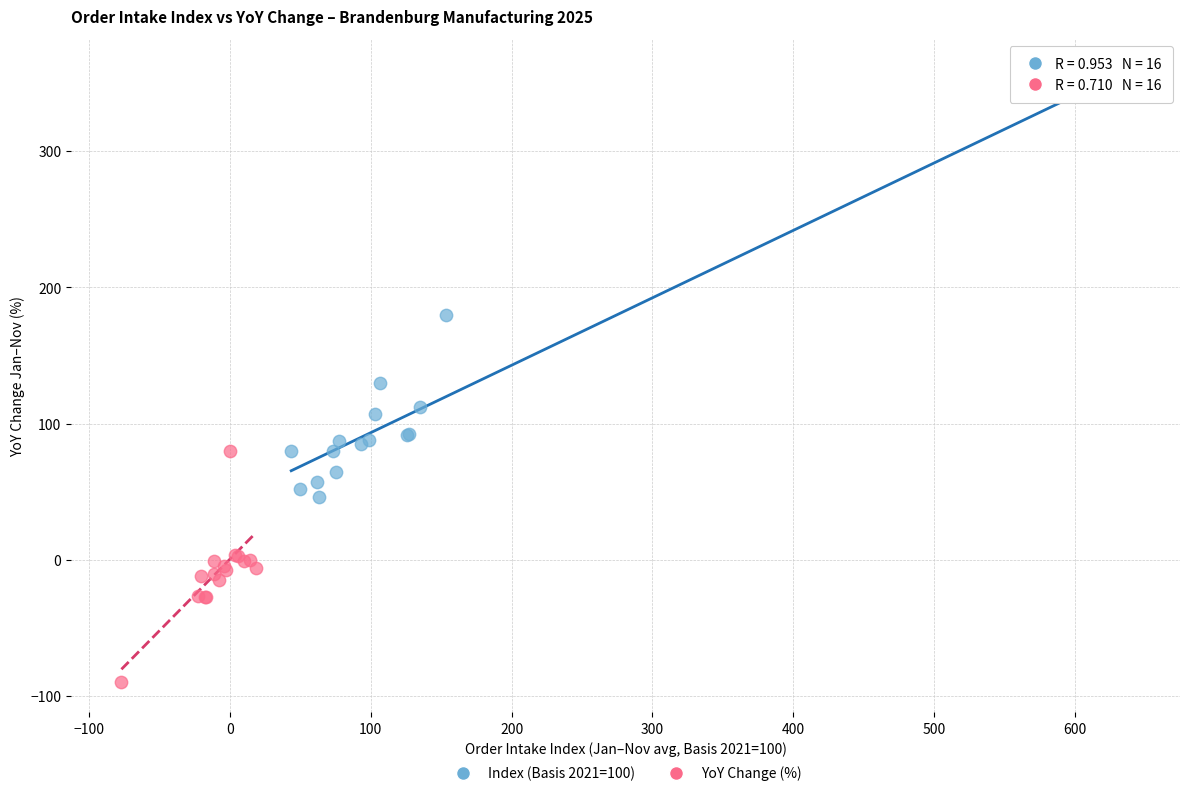

Which series reaches the maximum Y coordinate?

Index (Basis 2021=100)